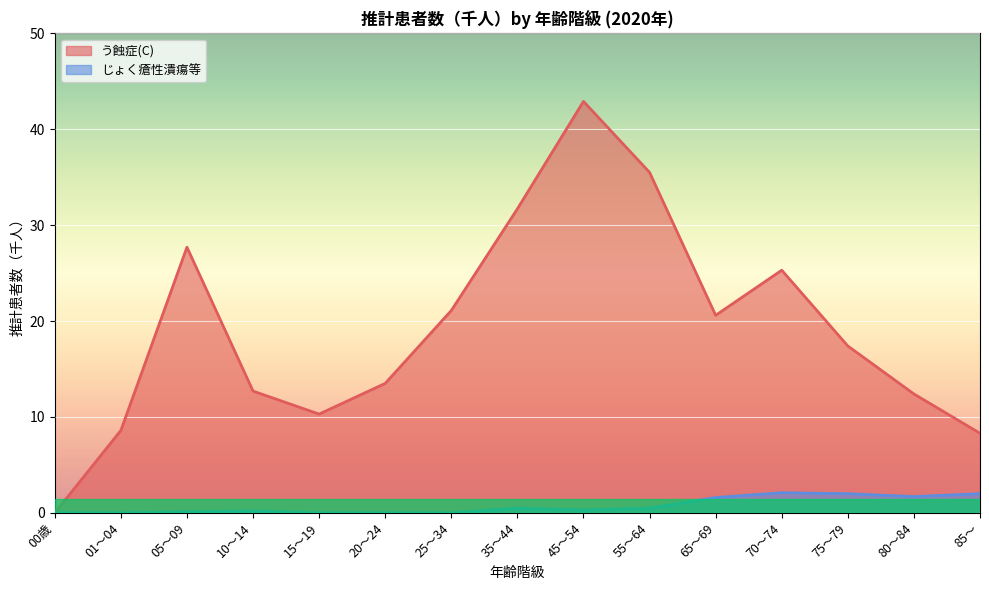

Between 01～04 and 25～34, which series saw the biggest shift?

う蝕症(C)